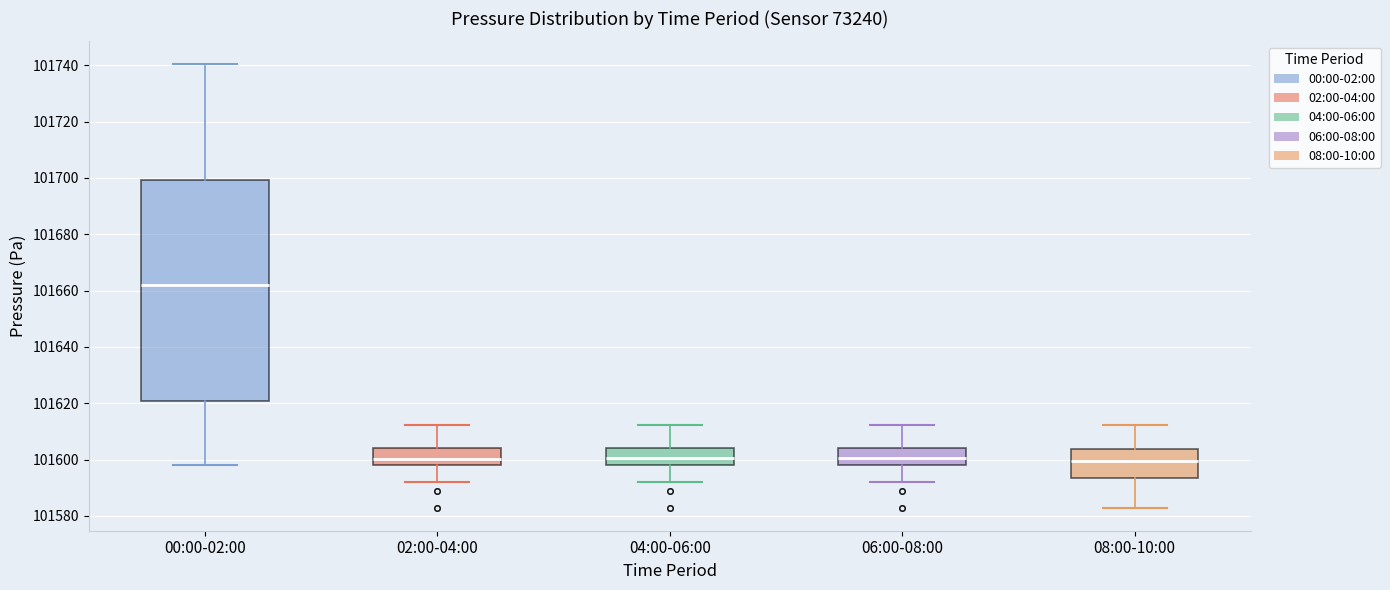

Which box is the tallest, from its lower edge to its upper edge?

00:00-02:00